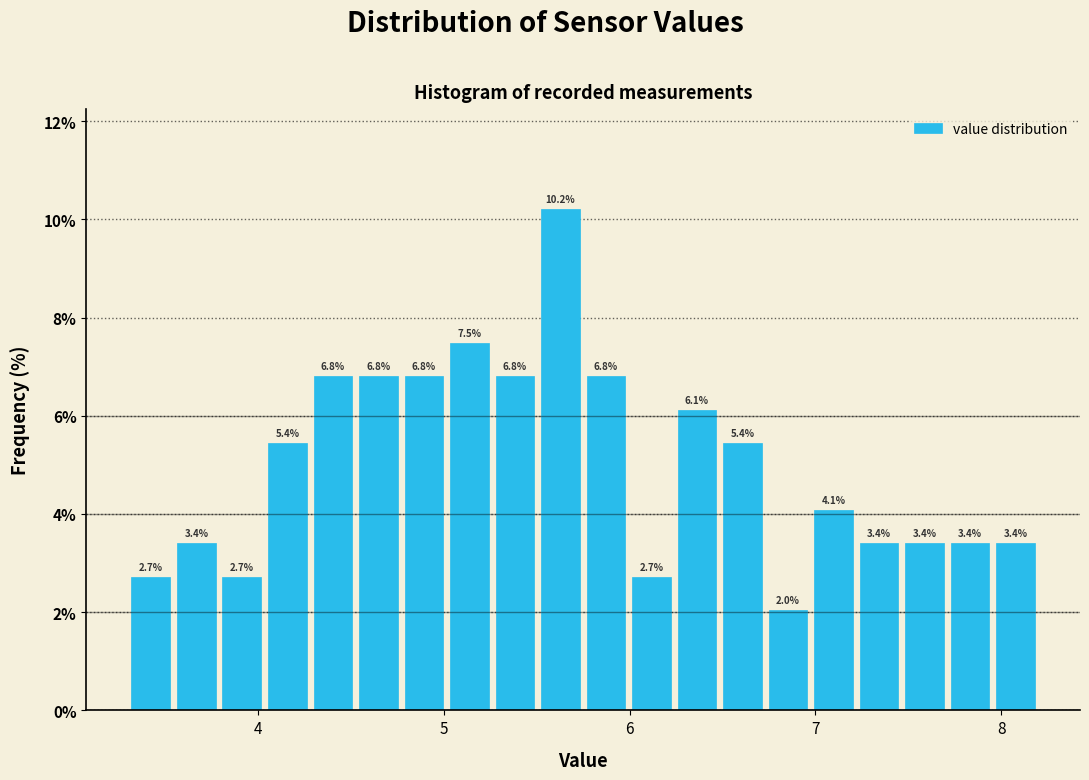

Read against the x-axis, roughly where is the centre of the tallest bar?

5.6